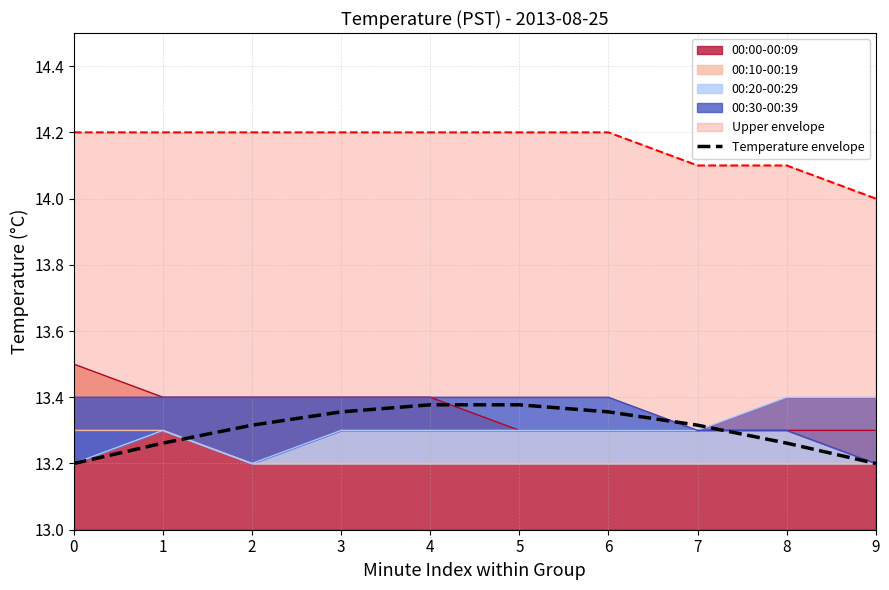

Reading right to left, transcribe all the data shown in this chart.

9=13.2	8=13.3	7=13.3	6=13.4	5=13.4	4=13.4	3=13.4	2=13.3	1=13.3	0=13.2